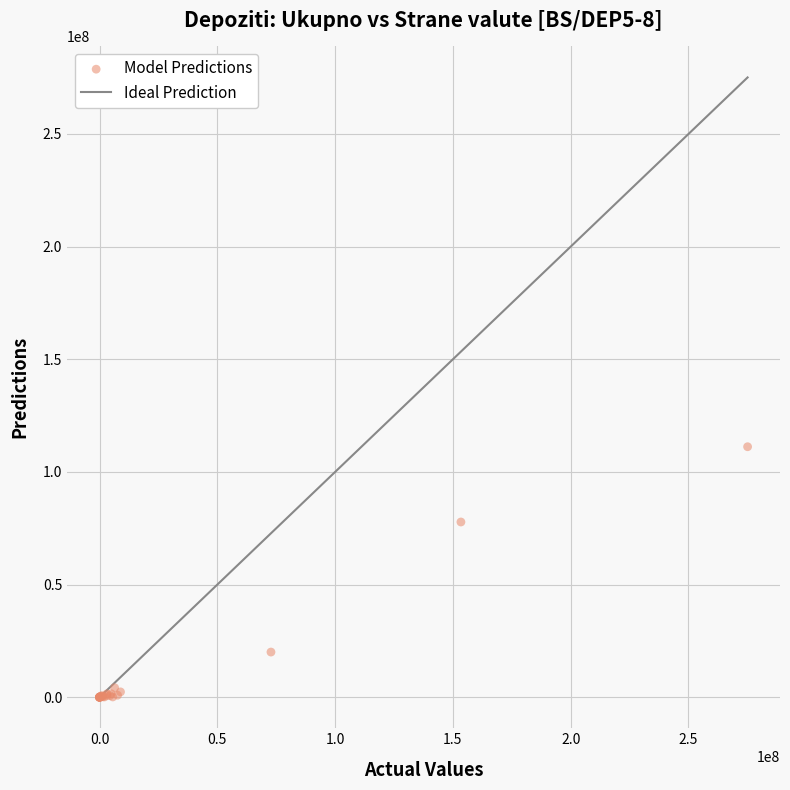

What Y value in the scatter plot is closest to 55593761?

77784927